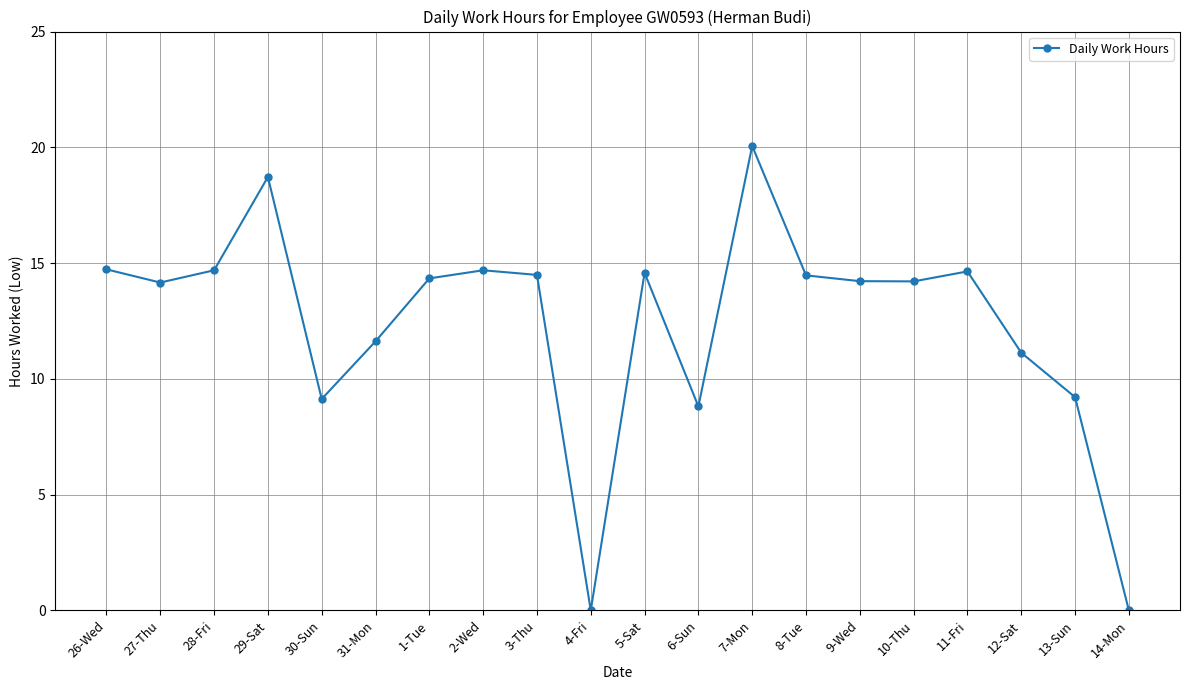

What is the label of the 9th point from the left?

3-Thu